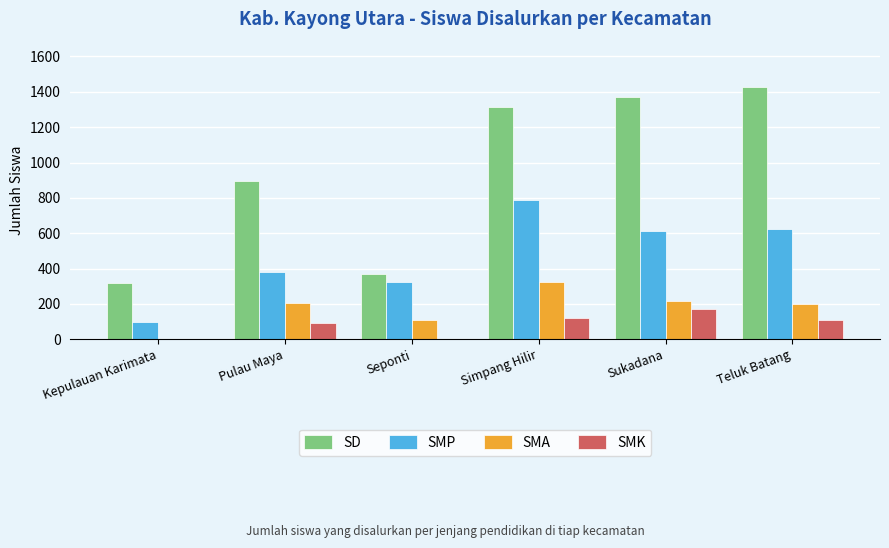

Which series changed the most between Simpang Hilir and Teluk Batang?

SMP